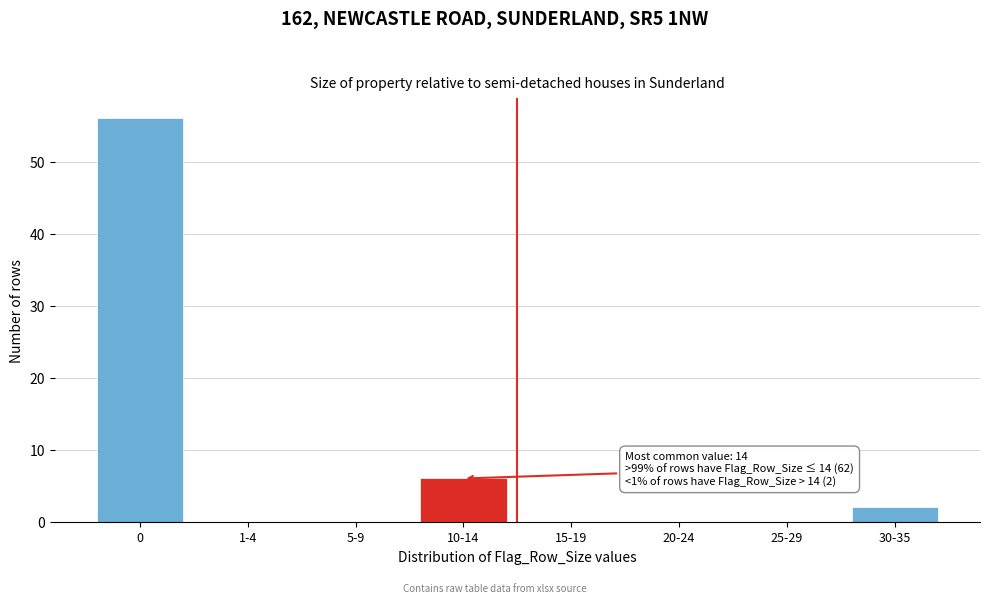

Reading left to right, transcribe all the data shown in this chart.

0=56	1-4=0	5-9=0	10-14=6	15-19=0	20-24=0	25-29=0	30-35=2